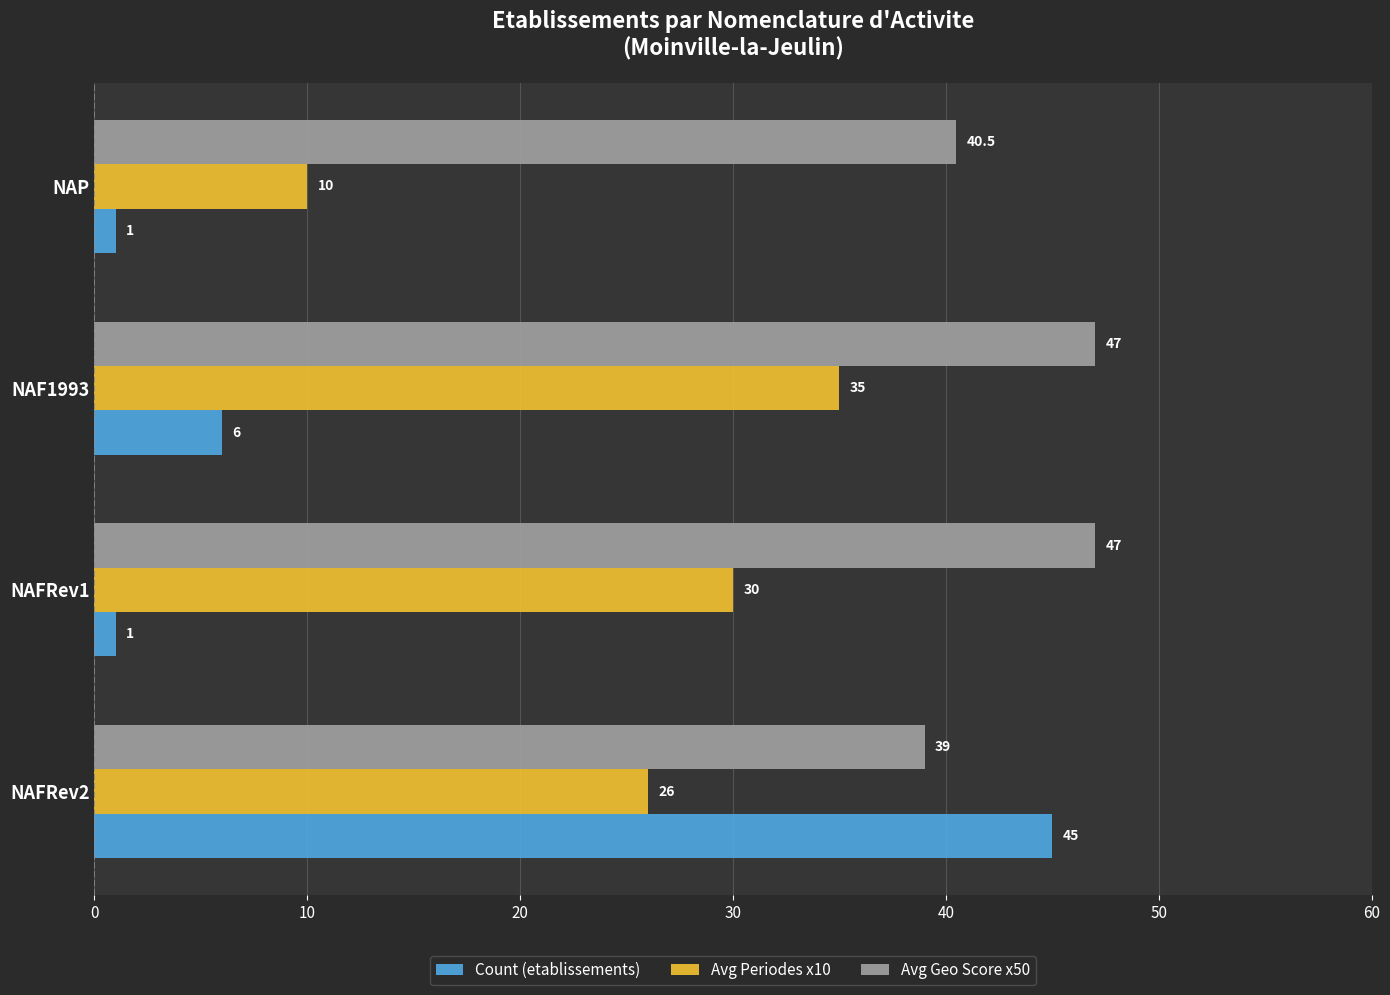

At which label does Avg Geo Score x50 reach its minimum?

NAFRev2